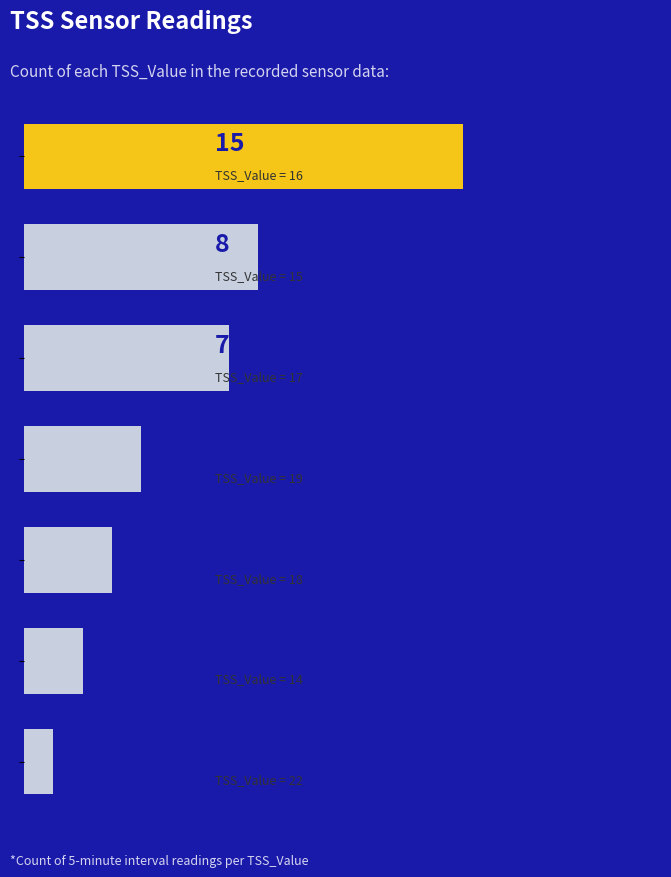

Are the bars horizontal?

Yes